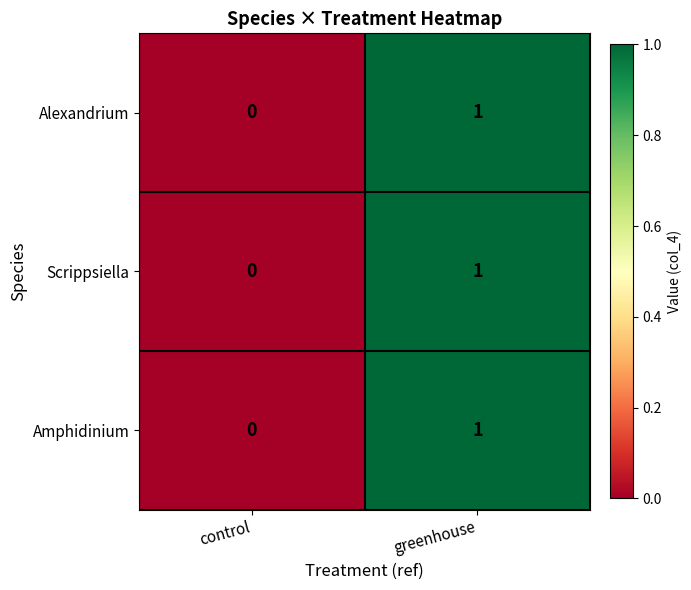

Is the value of Amphidinium at greenhouse greater than the value of Alexandrium at control?

Yes